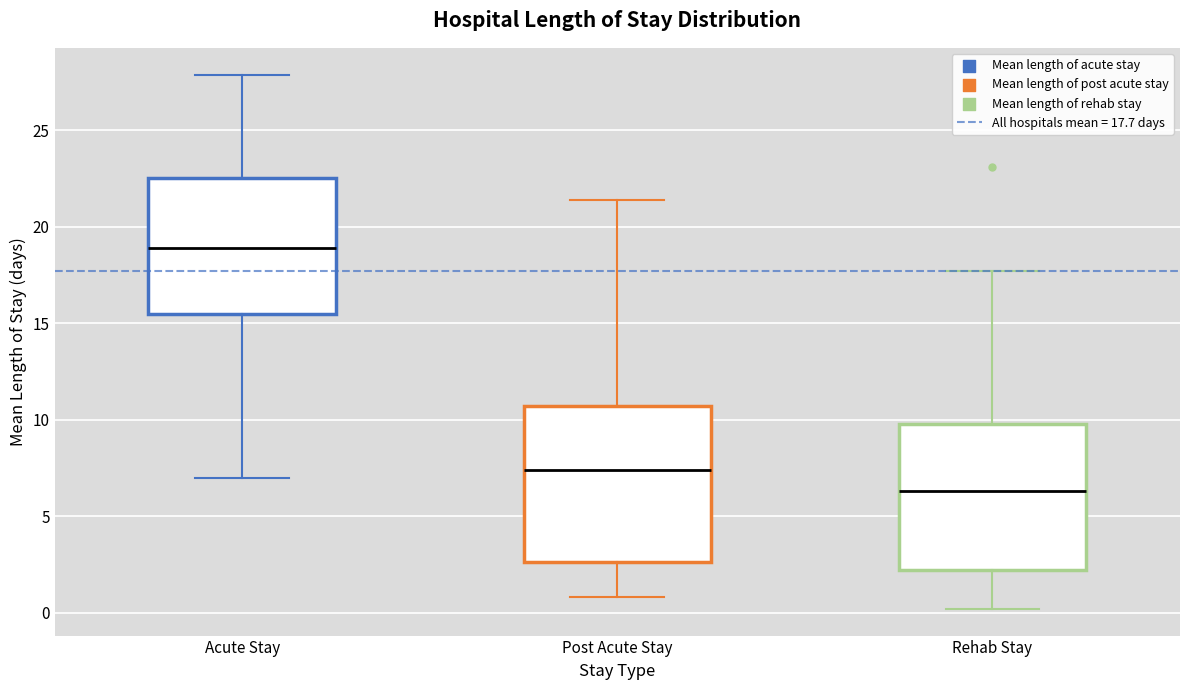

Where is the lower edge of the box for Post Acute Stay on the y-axis? The values are not printed on the chart, so give them approximately, as read against the axis.

2.5